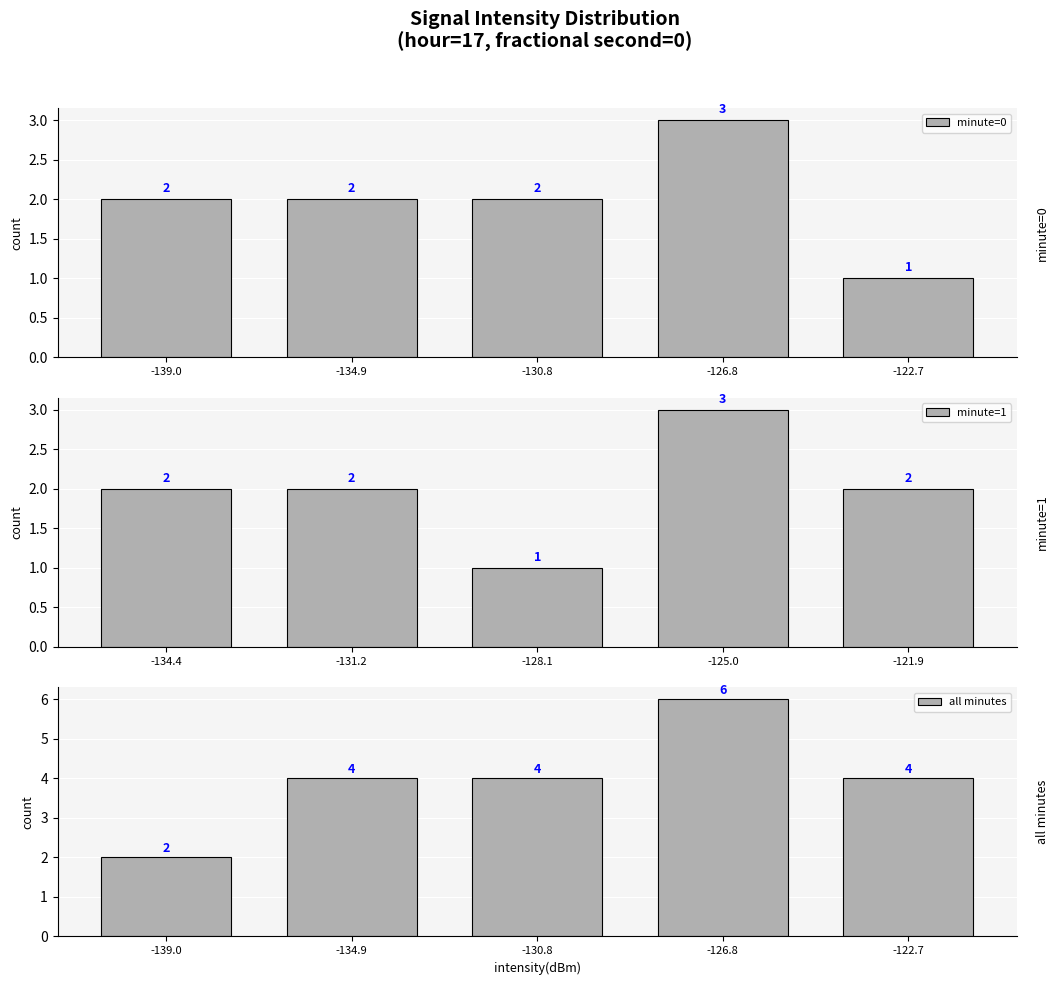

The value of minute=0 at -122.7 is 0. True or false?

False